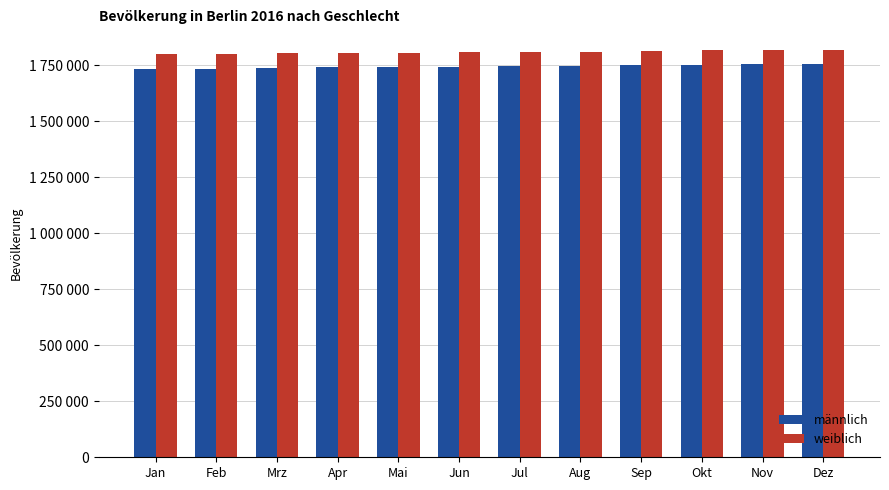

What are all the series names shown in the legend?

männlich, weiblich